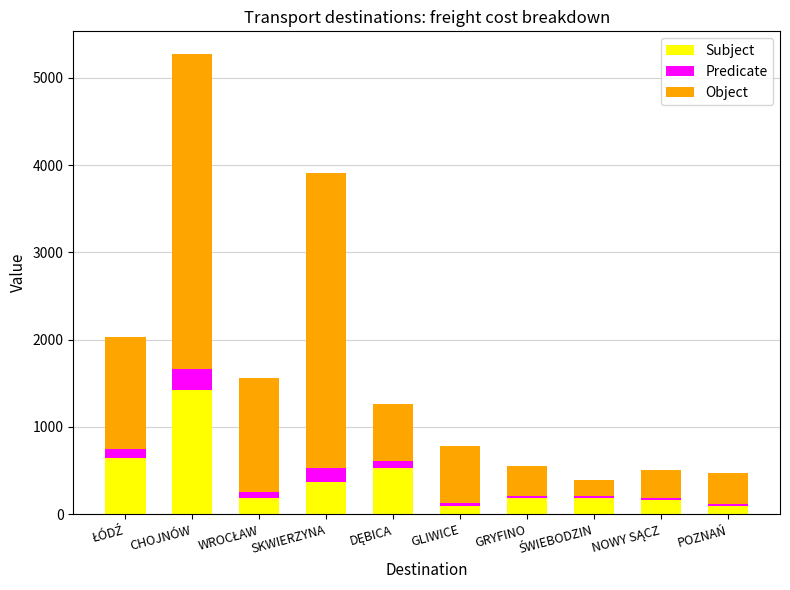

At which category is the sum across all series the highest?

CHOJNÓW